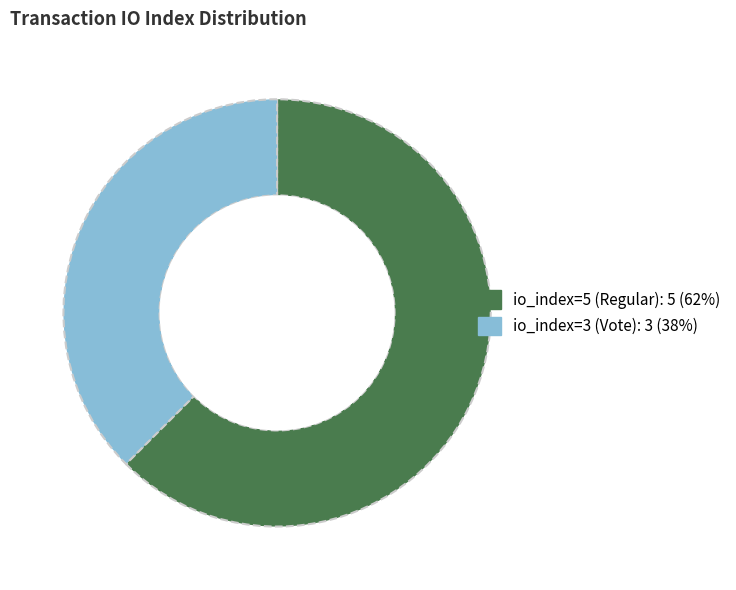

Do io_index=3 (Vote) and io_index=5 (Regular) together represent more than half of the pie?

Yes